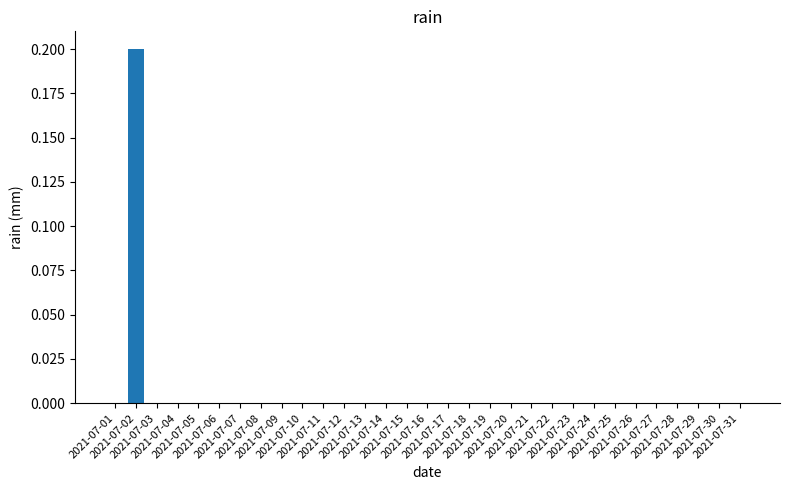

How many categories are shown in the chart?

31